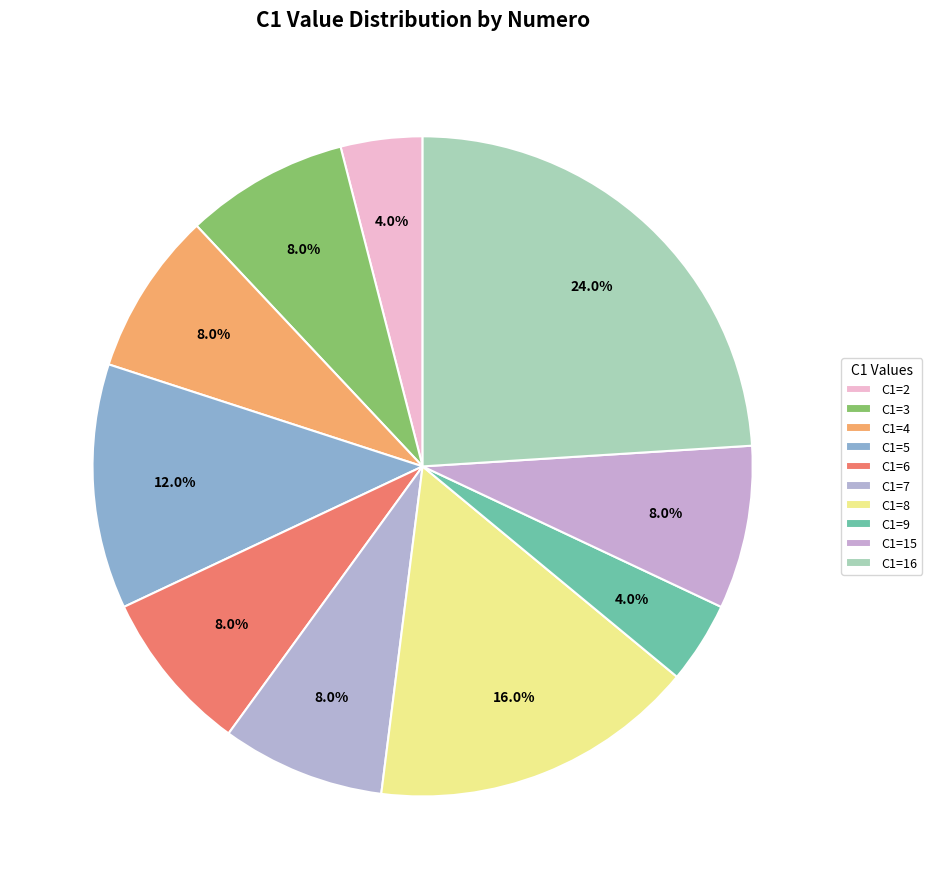

How many segments does this pie chart have?

10